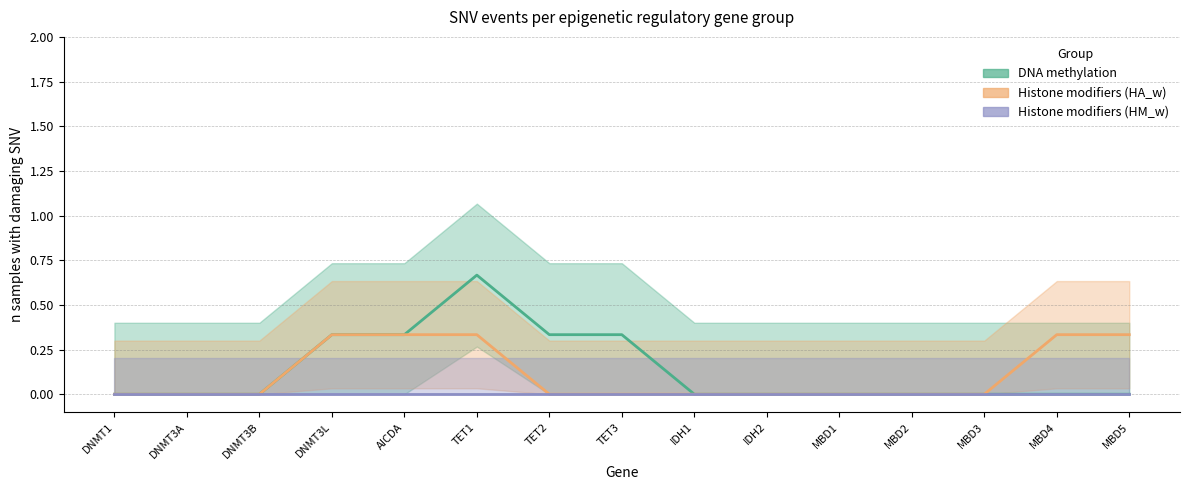

What is the label of the 1st point from the right?

MBD5